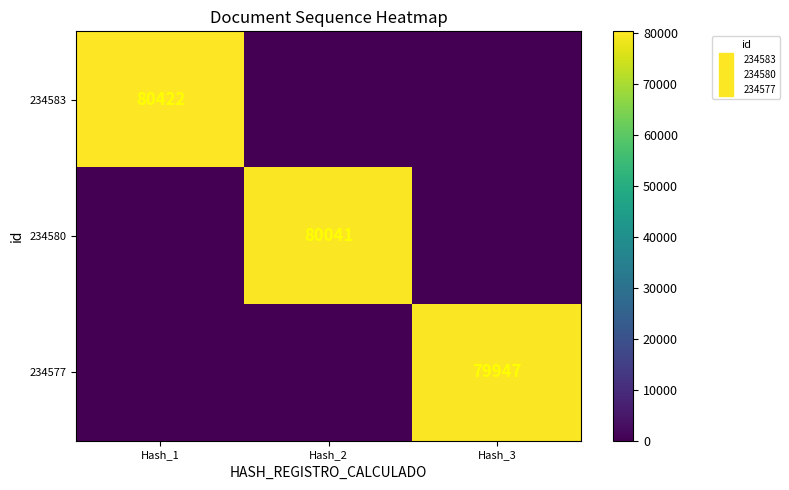

How many series are shown in this chart?

3